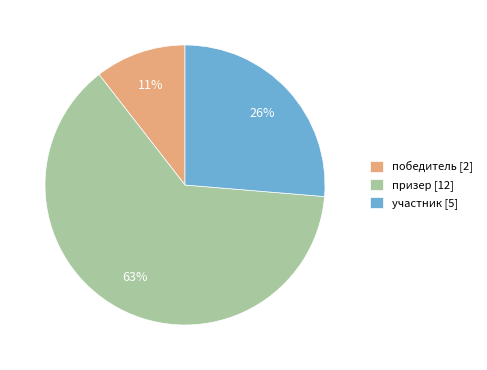

How many segments does this pie chart have?

3